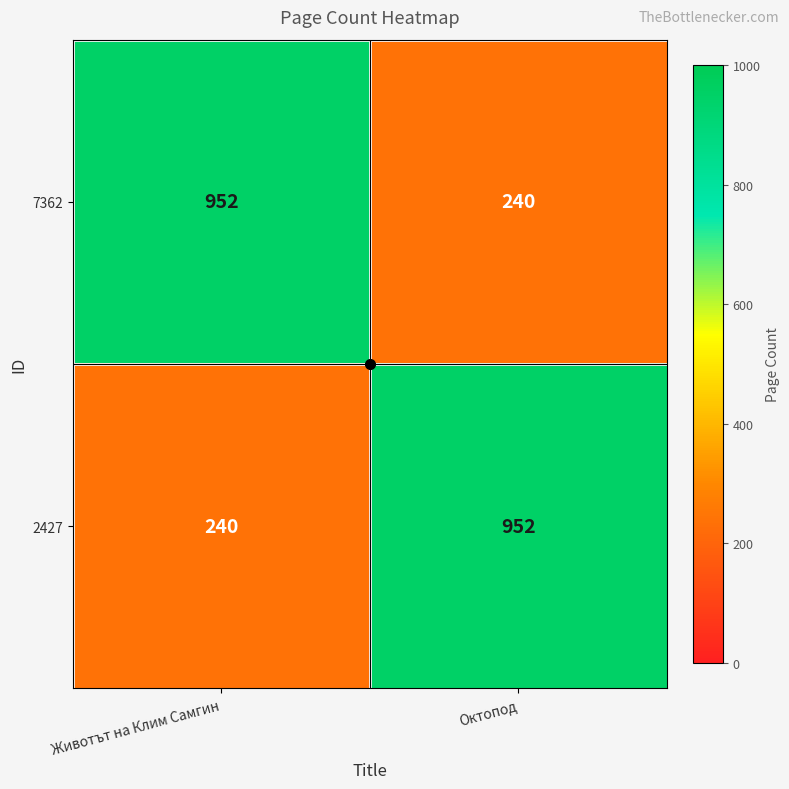

How many series are shown in this chart?

2